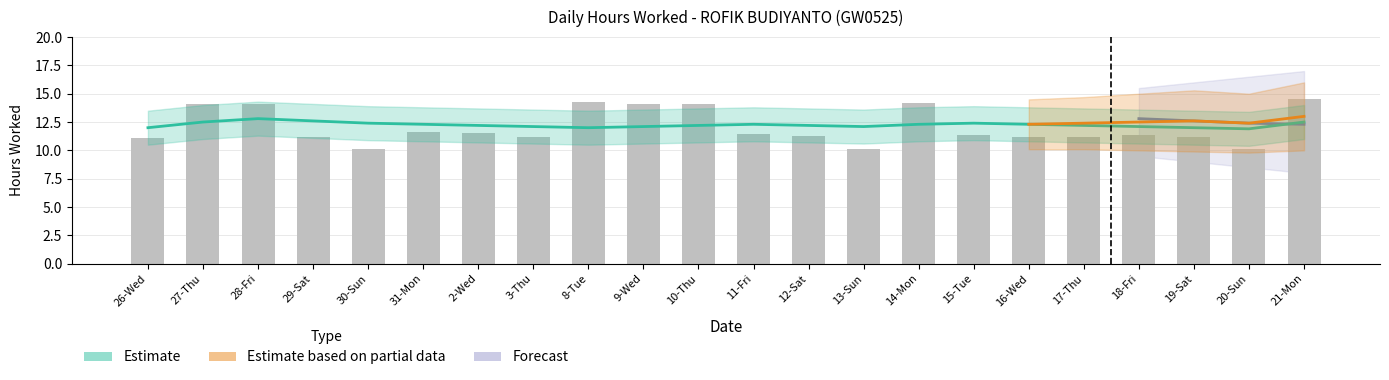

Reading left to right, list all the values displayed in this chart.

26-Wed=11.1	27-Thu=14.1	28-Fri=14.1	29-Sat=11.2	30-Sun=10.1	31-Mon=11.6	2-Wed=11.6	3-Thu=11.2	8-Tue=14.2	9-Wed=14.1	10-Thu=14.1	11-Fri=11.4	12-Sat=11.3	13-Sun=10.1	14-Mon=14.2	15-Tue=11.3	16-Wed=11.2	17-Thu=11.2	18-Fri=11.4	19-Sat=11.2	20-Sun=10.2	21-Mon=14.5